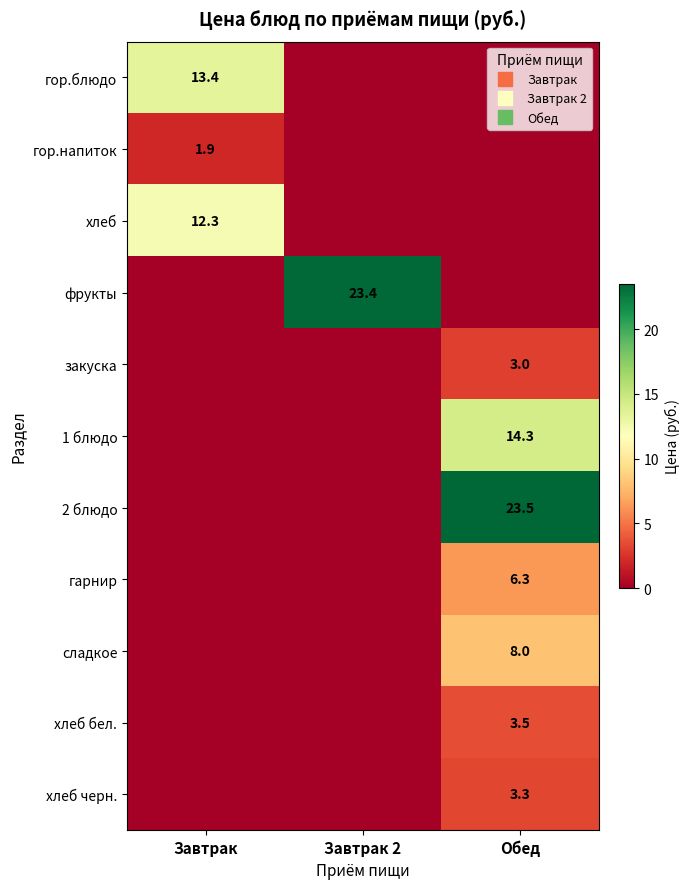

What is the average value of the закуска series?

1.0